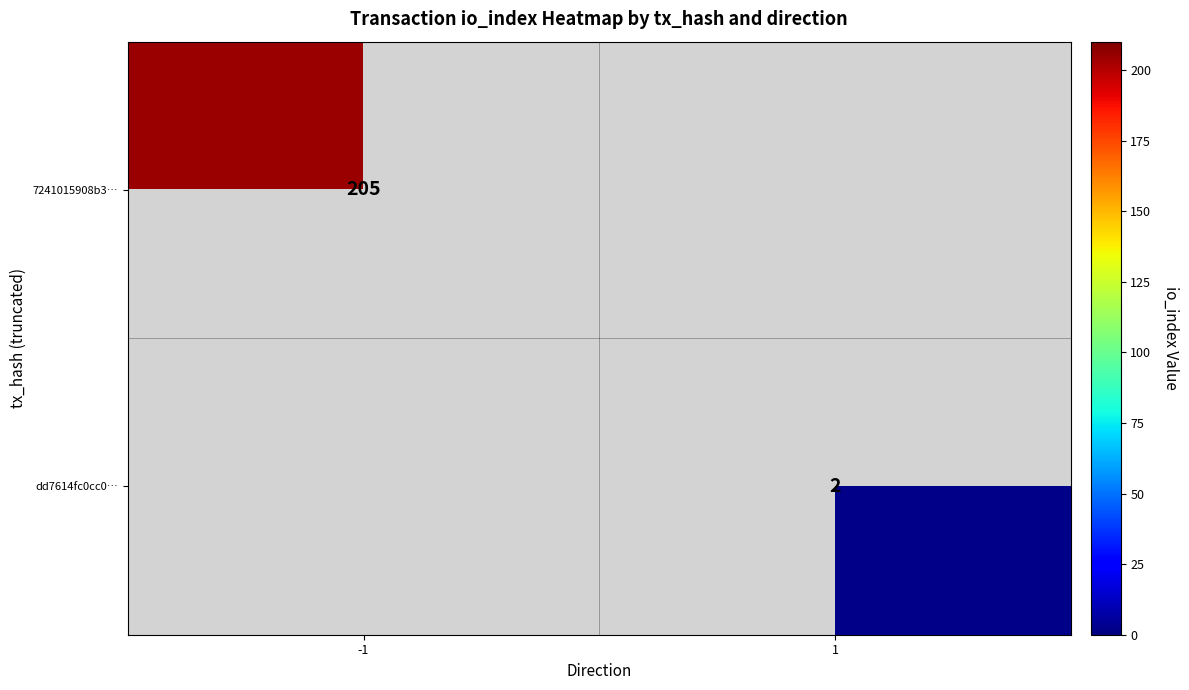

Rank the series at -1 from lowest to highest value.

7241015908b3…, dd7614fc0cc0…